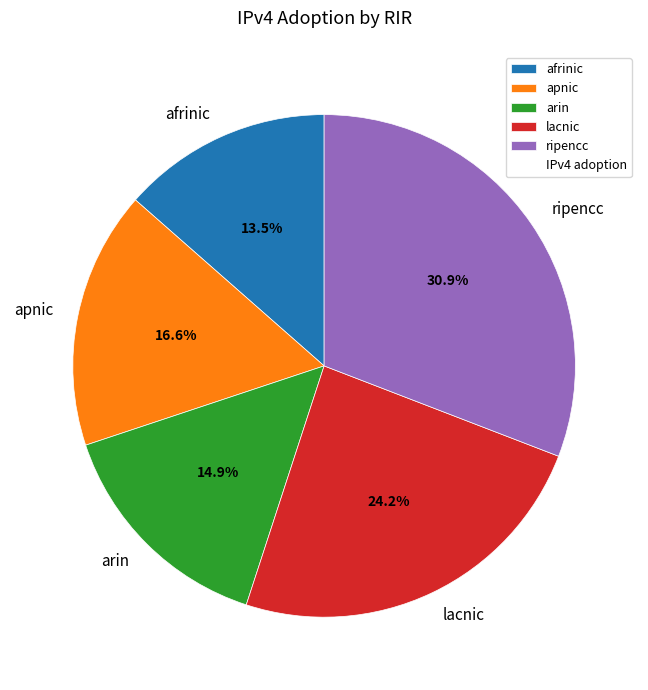

How many slices are in this pie chart?

5